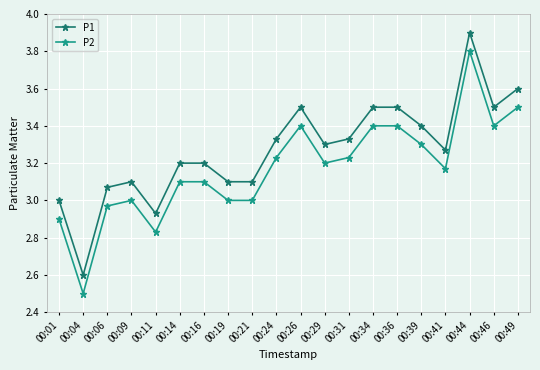

At which category is the sum across all series the highest?

00:44